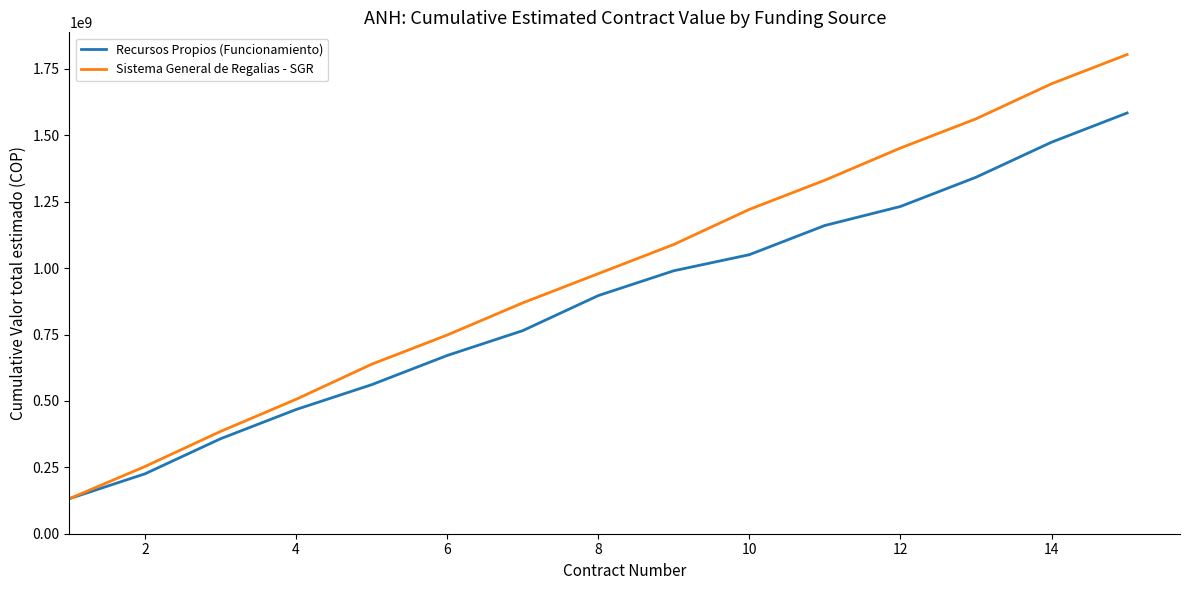

Rank the series by their average value, from highest to lowest.

Sistema General de Regalias - SGR, Recursos Propios (Funcionamiento)